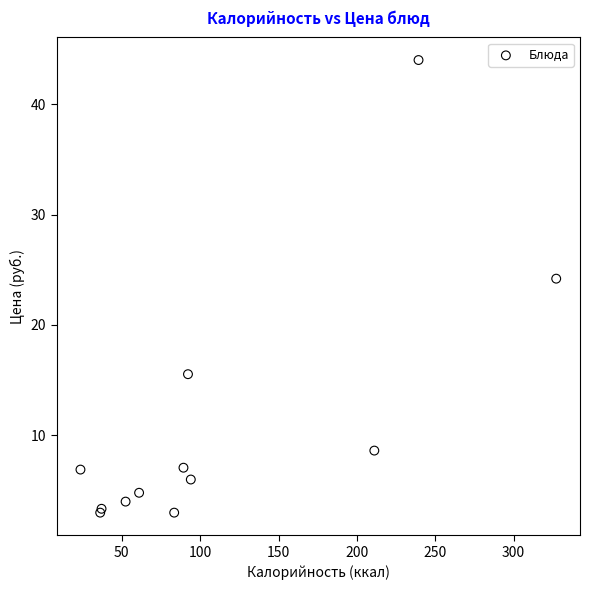

What Y value in the scatter plot is closest to 23?

24.2